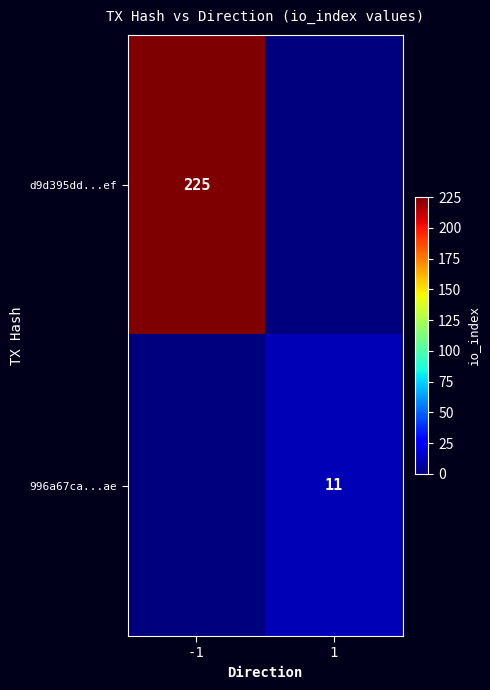

True or false: 996a67ca...ae has a value of 5 at 1.

False